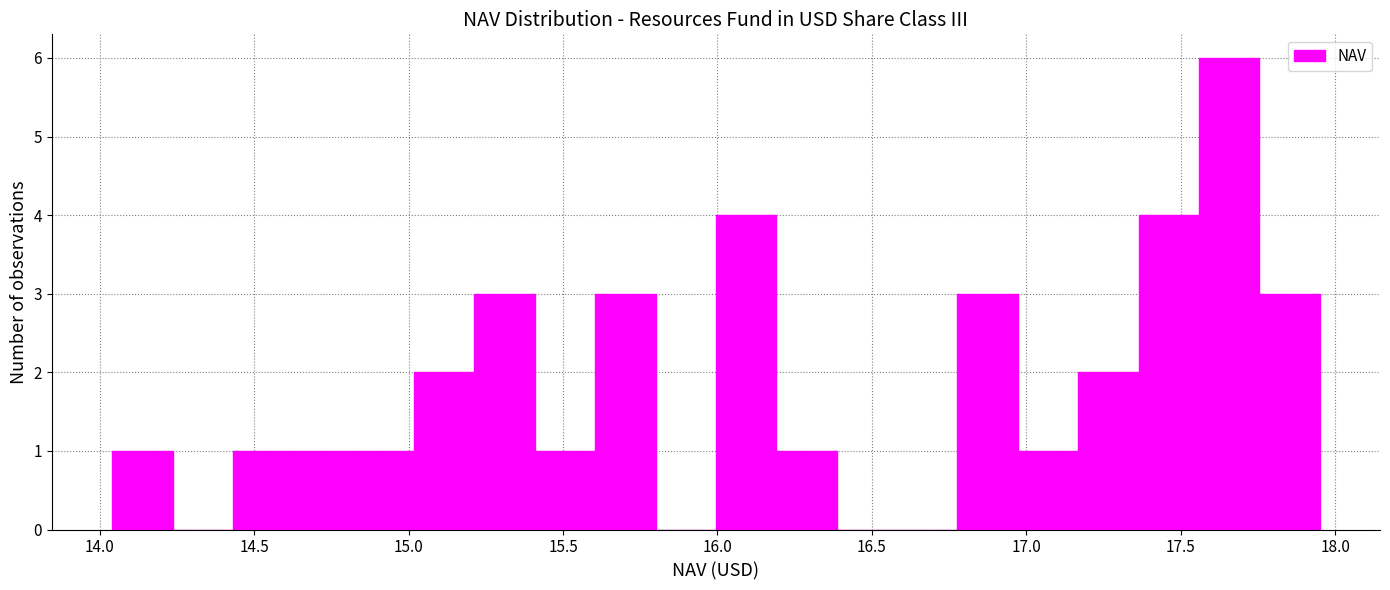

Around what value on the x-axis is the tallest bar? Give the approximate position of its centre, as read against the axis.

17.65